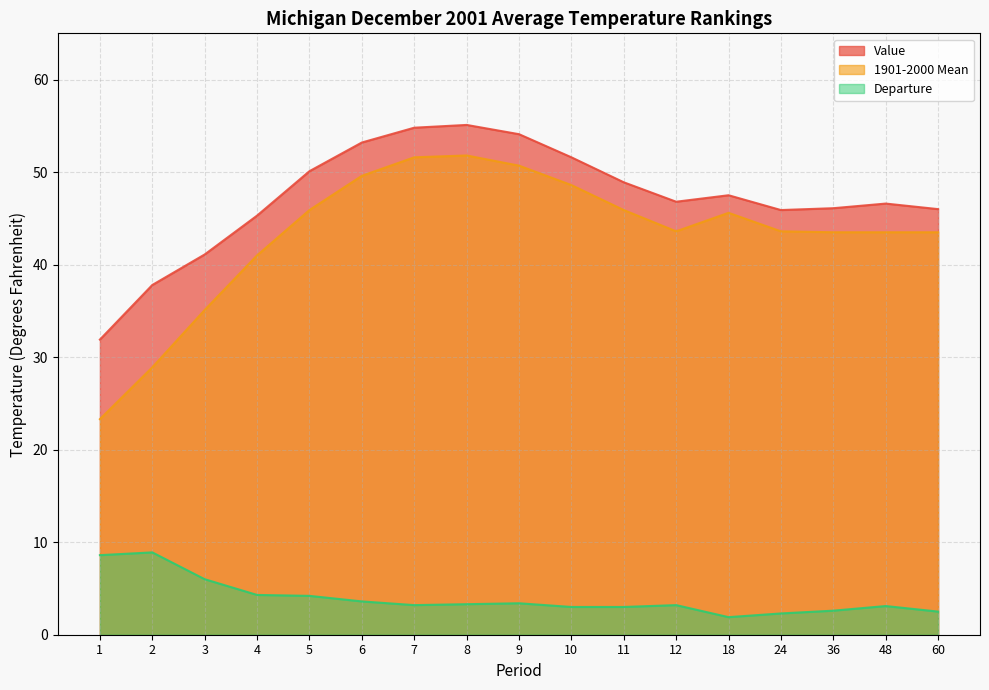

True or false: 1901-2000 Mean and Value intersect in this chart.

False